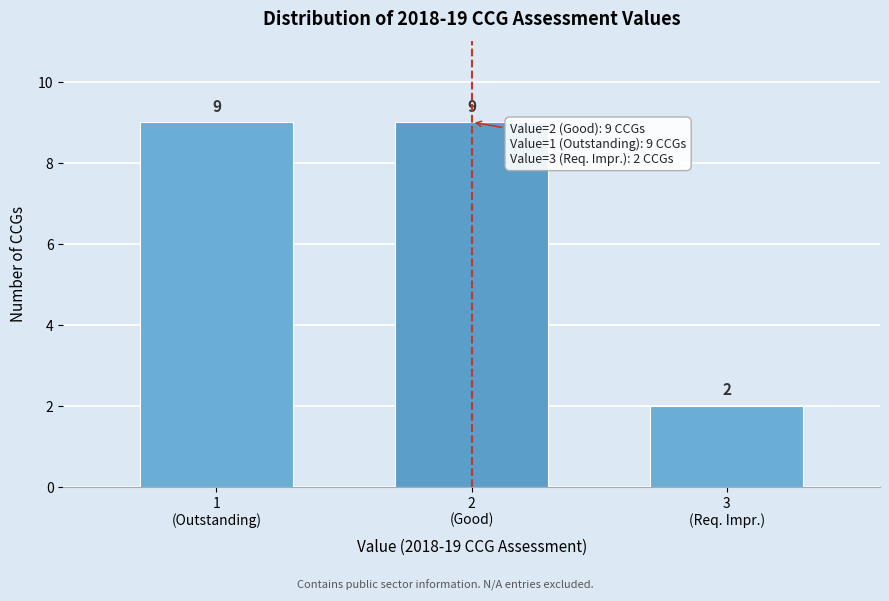

Reading left to right, extract all data points from this chart.

9	9	2